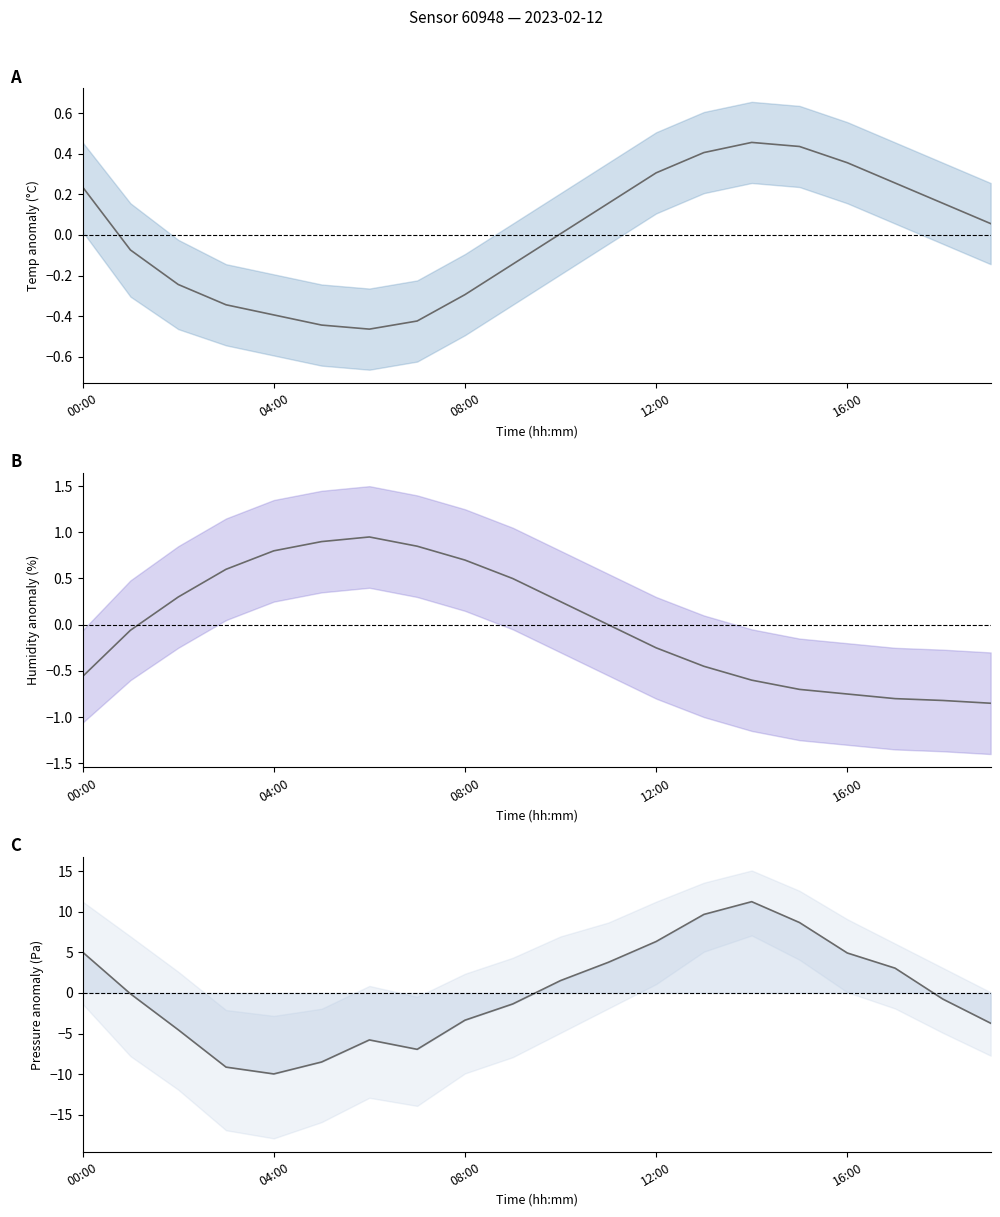

How many values in temperature are above zero?

11